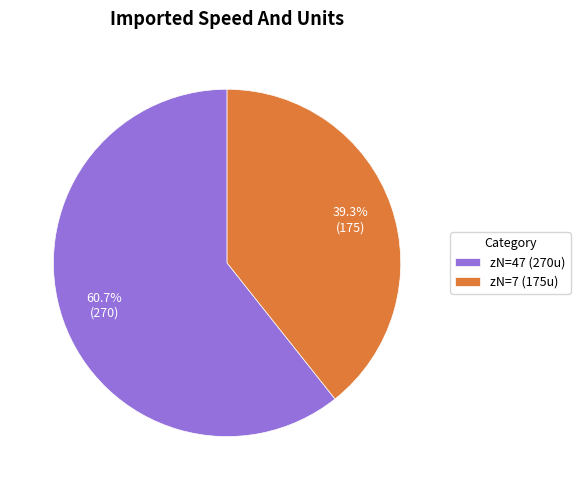

Approximately how many times larger is the value at zN=47 (270u) compared to zN=7 (175u)?

1.5